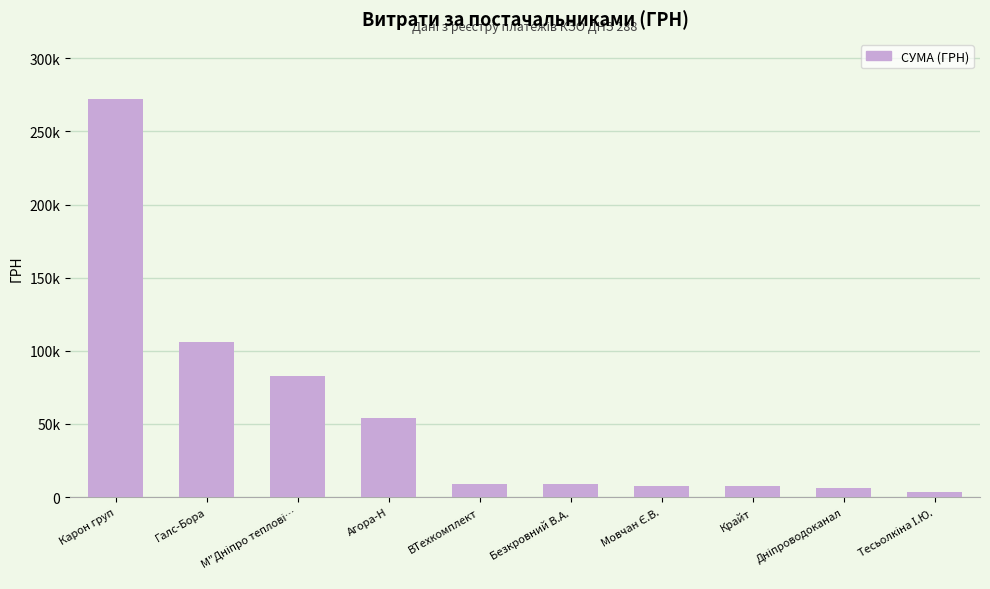

What is the change in value from Галс-Бора to Тесьолкіна І.Ю.?

-102760.2